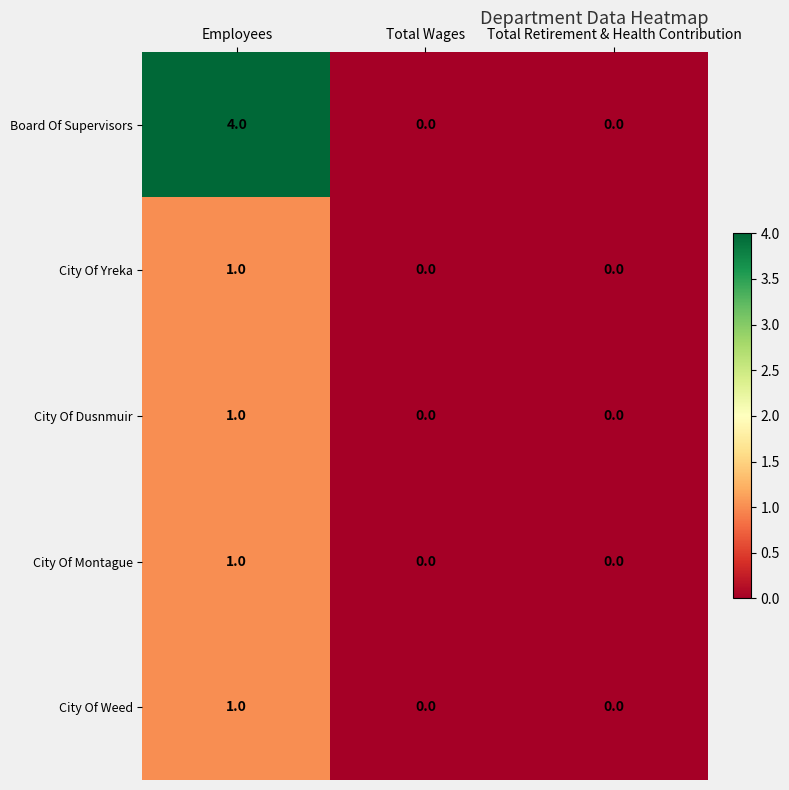

Reading left to right, extract all data points from this chart.

Board Of Supervisors: 4	0	0
City Of Yreka: 1	0	0
City Of Dusnmuir: 1	0	0
City Of Montague: 1	0	0
City Of Weed: 1	0	0